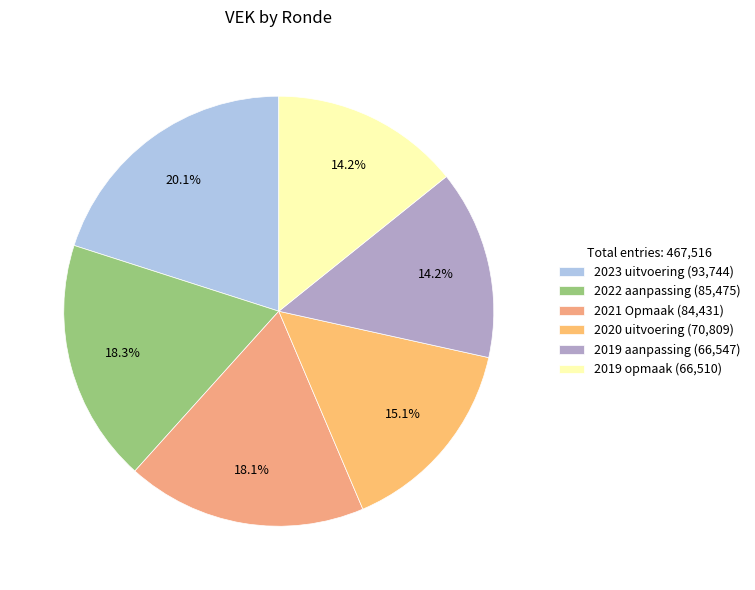

Count the number of slices in the pie.

6